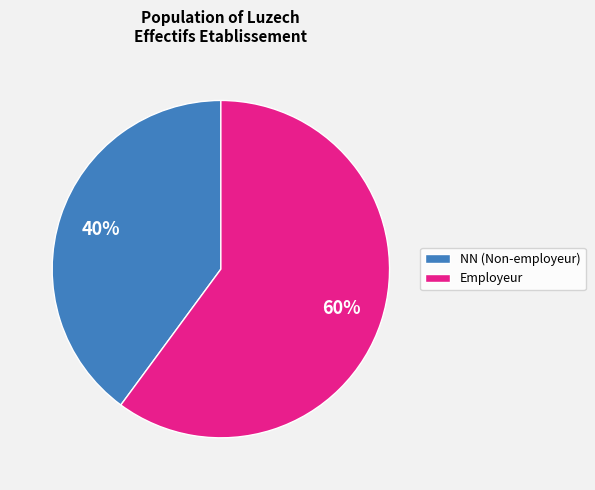

Is Employeur the majority of the pie?

Yes